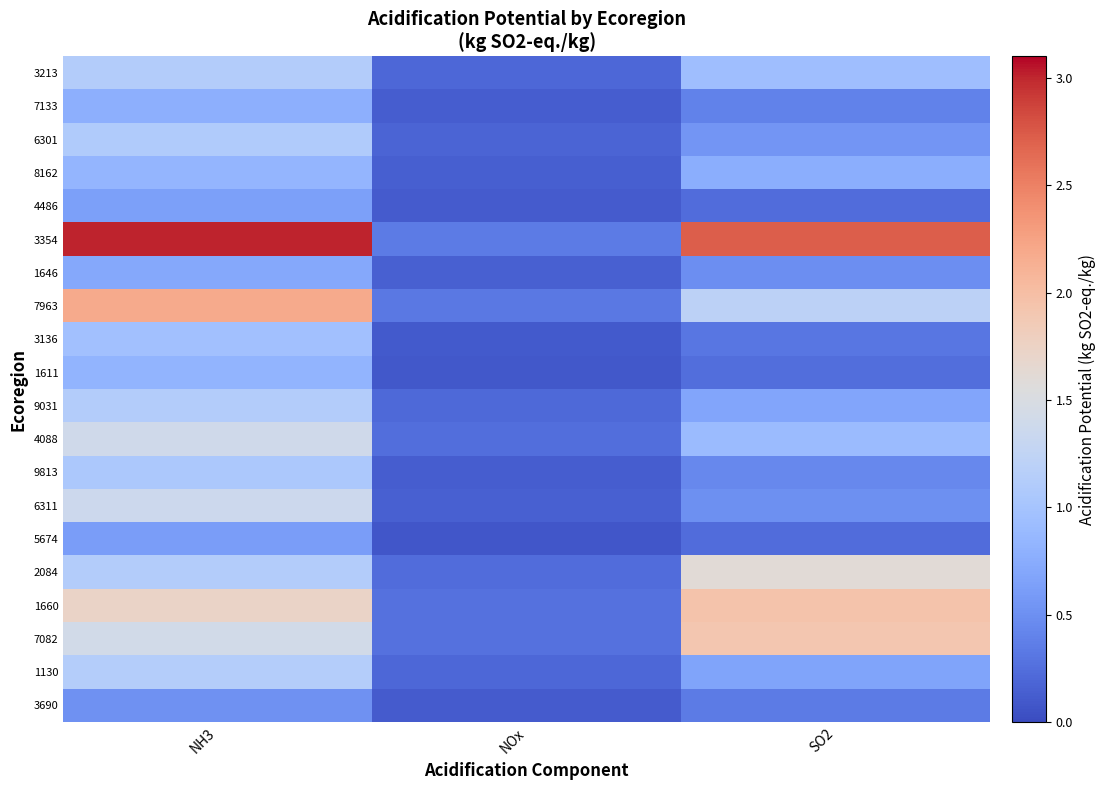

Reading left to right, what are all the values shown in this chart?

3213: NH3=1.1	NOx=0.2	SO2=0.9
7133: NH3=0.8	NOx=0.1	SO2=0.4
6301: NH3=1.1	NOx=0.2	SO2=0.6
8162: NH3=0.8	NOx=0.1	SO2=0.8
4486: NH3=0.6	NOx=0.1	SO2=0.2
3354: NH3=3.0	NOx=0.3	SO2=2.7
1646: NH3=0.7	NOx=0.2	SO2=0.5
7963: NH3=2.2	NOx=0.3	SO2=1.2
3136: NH3=1.0	NOx=0.1	SO2=0.3
1611: NH3=0.8	NOx=0.1	SO2=0.3
9031: NH3=1.1	NOx=0.2	SO2=0.7
4088: NH3=1.4	NOx=0.2	SO2=0.9
9813: NH3=1.1	NOx=0.1	SO2=0.4
6311: NH3=1.4	NOx=0.1	SO2=0.5
5674: NH3=0.6	NOx=0.1	SO2=0.2
2084: NH3=1.1	NOx=0.2	SO2=1.6
1660: NH3=1.7	NOx=0.3	SO2=1.9
7082: NH3=1.4	NOx=0.3	SO2=1.9
1130: NH3=1.1	NOx=0.2	SO2=0.7
3690: NH3=0.5	NOx=0.1	SO2=0.3